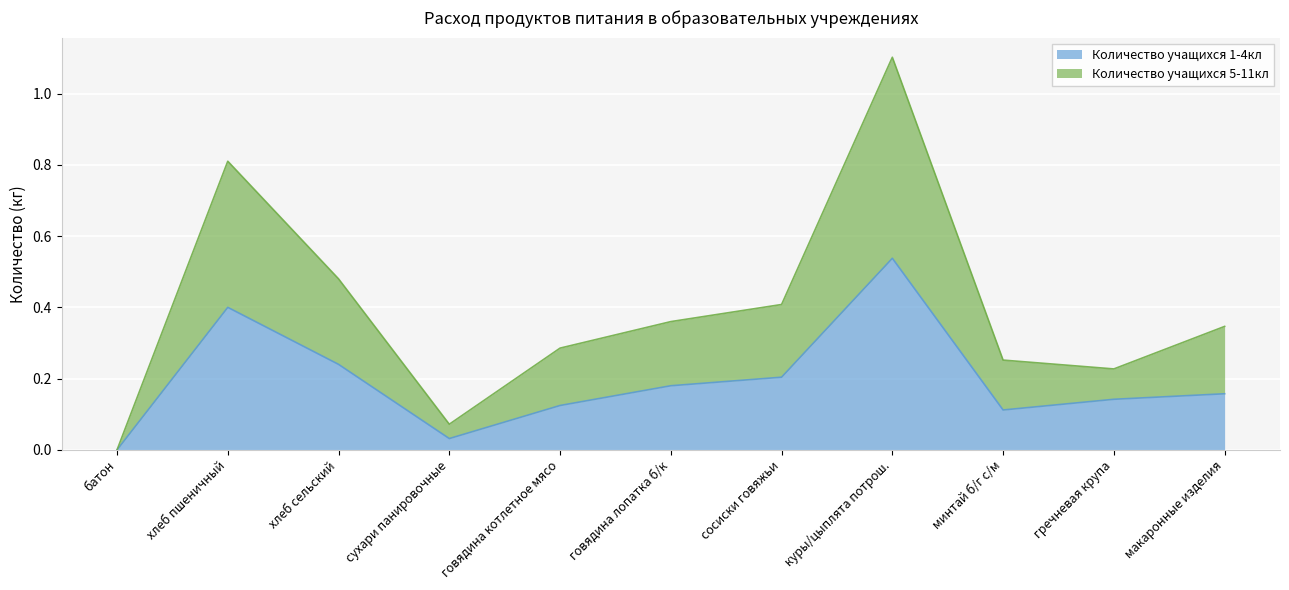

What is the difference between the Количество учащихся 5-11кл values at макаронные изделия and говядина котлетное мясо?

0.1